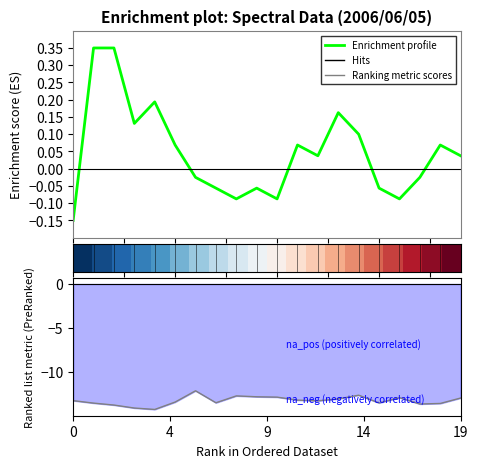

What is the label of the 19th point from the right?

4